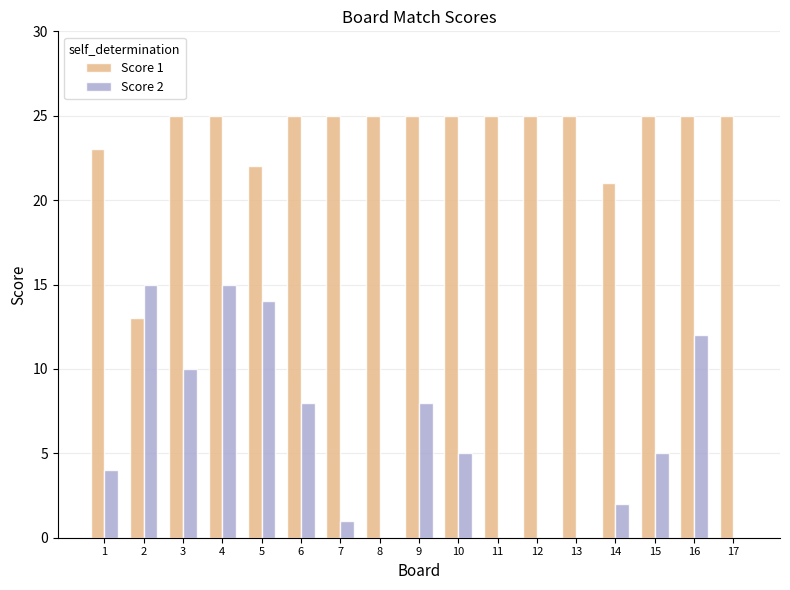

Where does the Score 2 series first go above 5?

2